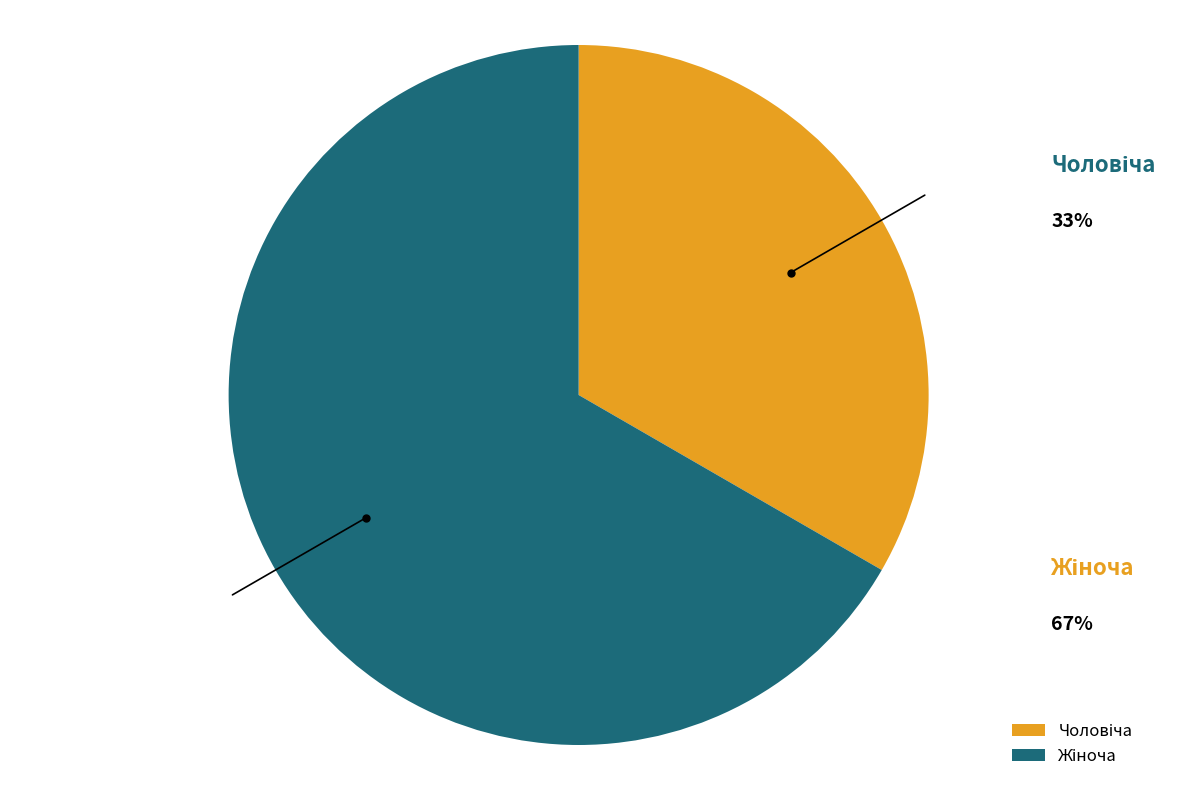

Does any single category account for the majority?

Yes